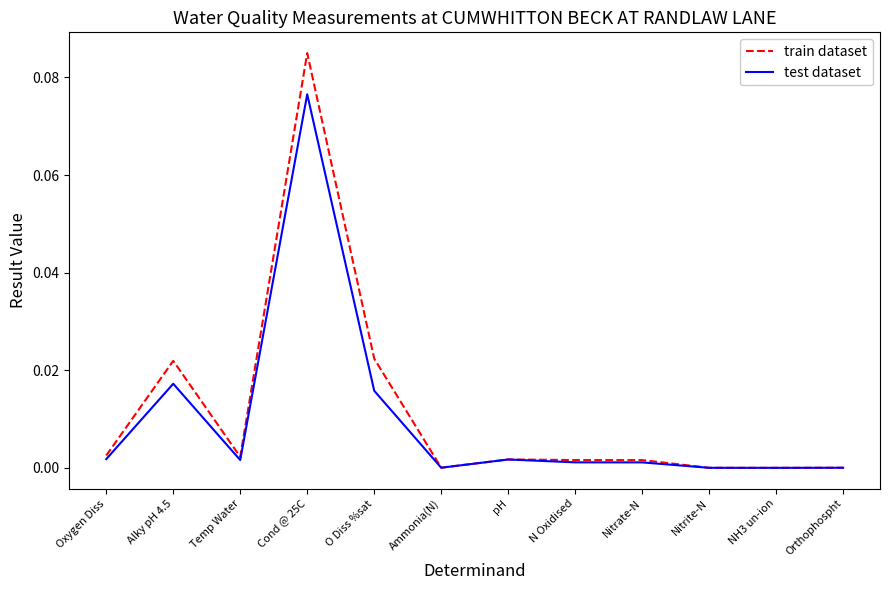

Is it true that train dataset equals 0.0 at Temp Water?

True